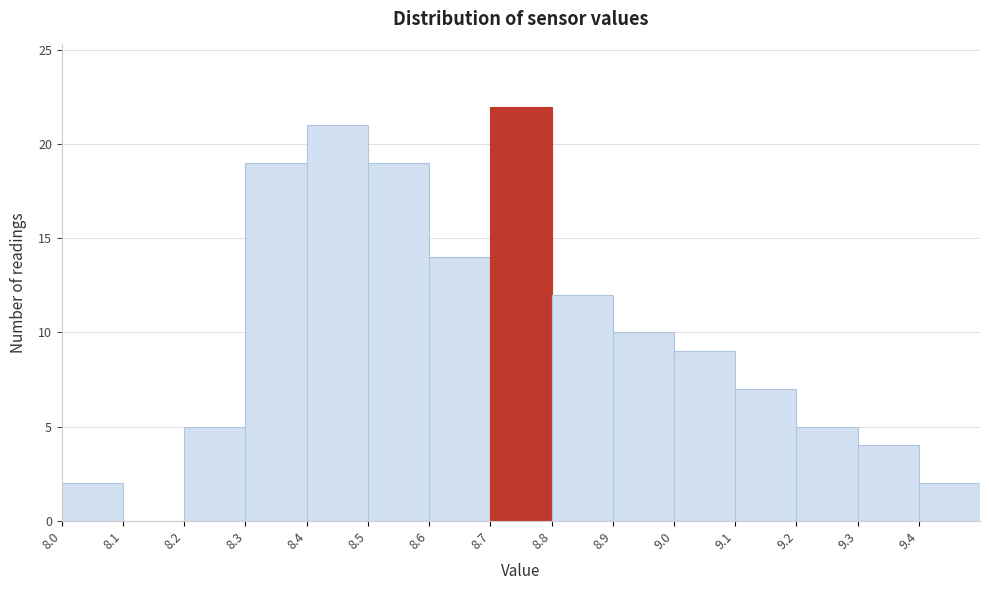

Reading left to right, list every bar in this chart as the range it spans on the x-axis followed by its height. The values are not printed on the chart, so give them approximately, as read against the axis.

8.0 to 8.1: 2
8.1 to 8.2: 0
8.2 to 8.3: 5
8.3 to 8.4: 19
8.4 to 8.5: 21
8.5 to 8.6: 19
8.6 to 8.7: 14
8.7 to 8.8: 22
8.8 to 8.9: 12
8.9 to 9.0: 10
9.0 to 9.1: 9
9.1 to 9.2: 7
9.2 to 9.3: 5
9.3 to 9.4: 4
9.4 to 9.5: 2